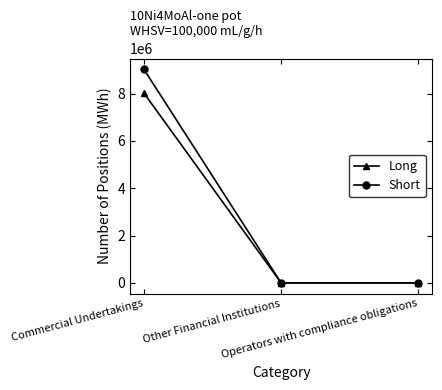

How many categories are shown in the chart?

3